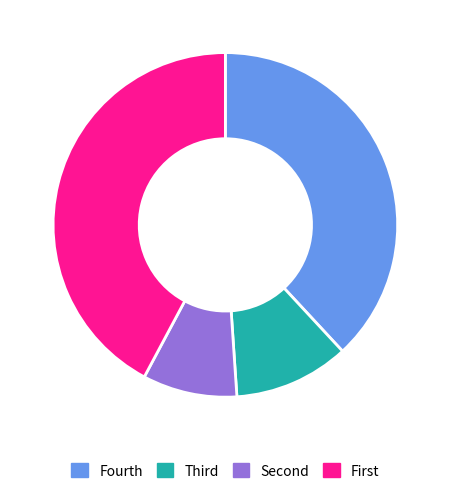

Which slice is the smallest?

Second